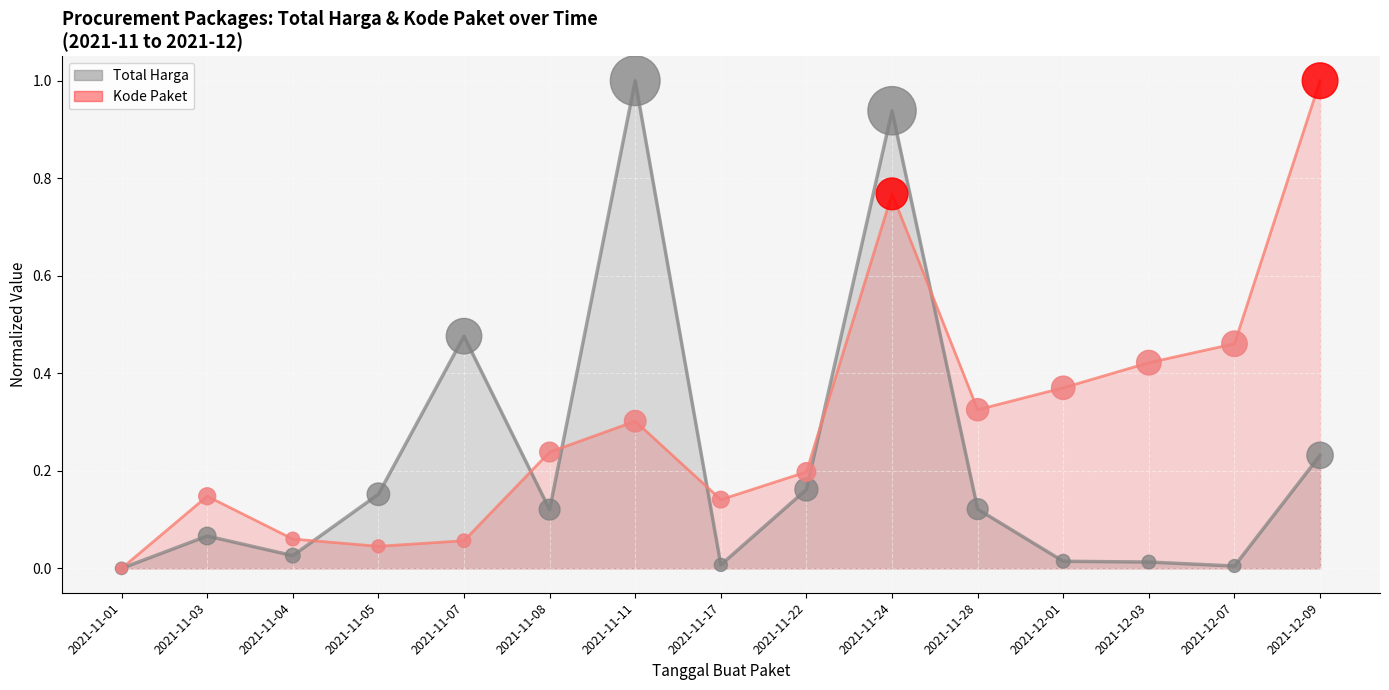

Which series has the widest spread of Y values?

Total Harga